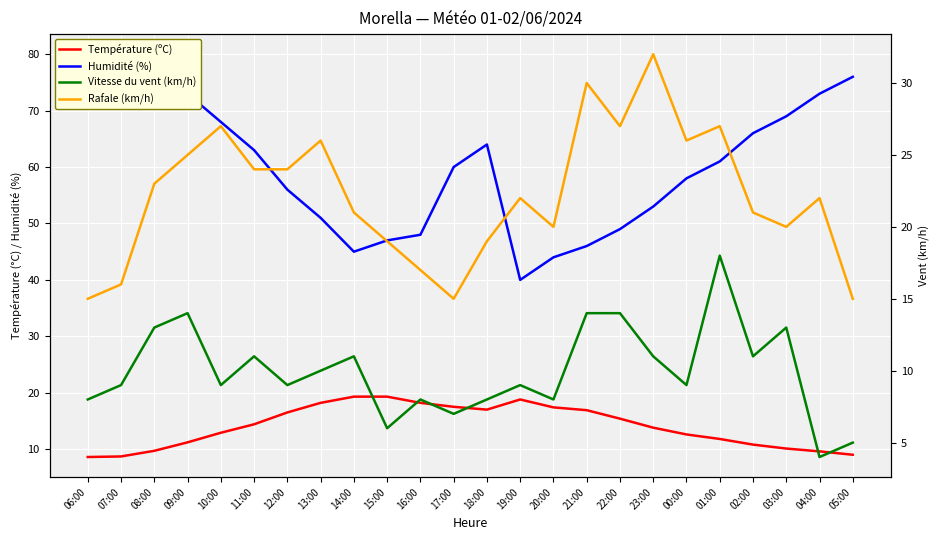

What is the total value across all series at 03:00?

112.1